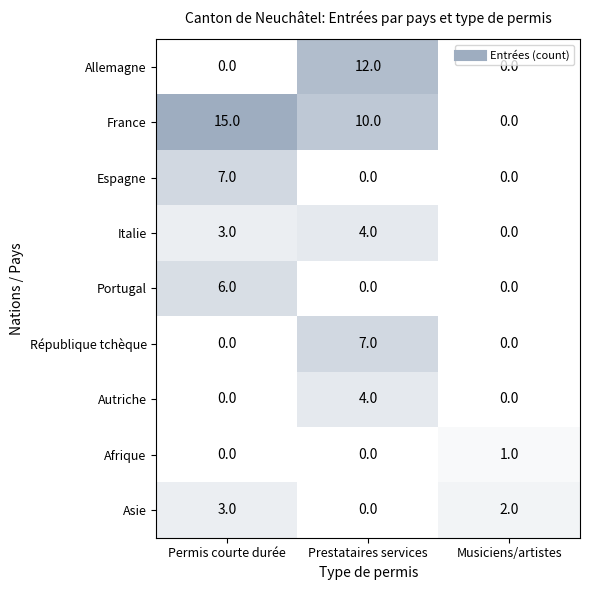

Reading left to right, extract all data points from this chart.

Allemagne: 0	12	0
France: 15	10	0
Espagne: 7	0	0
Italie: 3	4	0
Portugal: 6	0	0
République tchèque: 0	7	0
Autriche: 0	4	0
Afrique: 0	0	1
Asie: 3	0	2